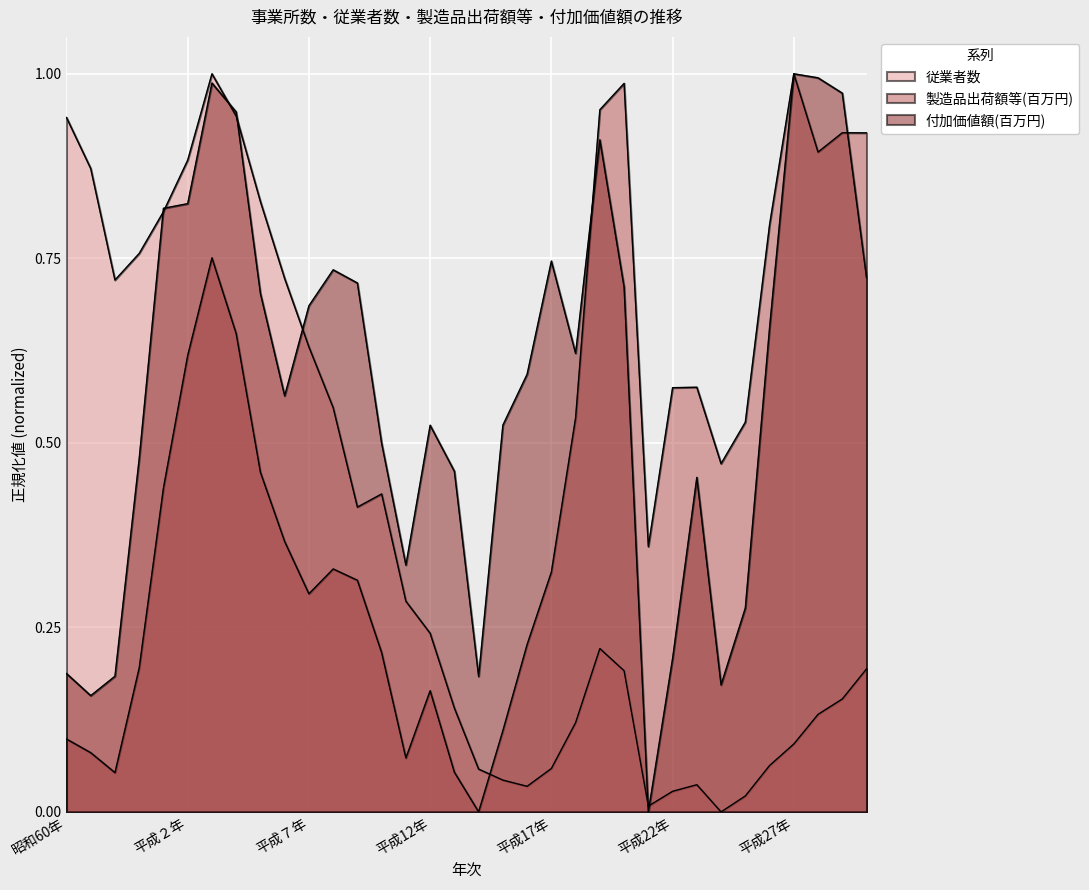

Where is the first local minimum for 付加価値額(百万円)?

昭和61年